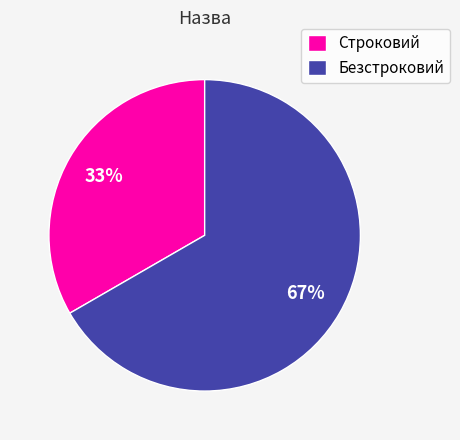

The Строковий slice represents 41% of the pie. True or false?

False